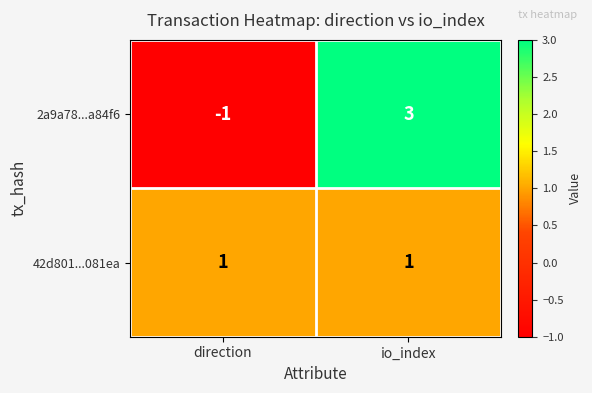

Reading left to right, list all the values displayed in this chart.

2a9a78...a84f6: -1	3
42d801...081ea: 1	1